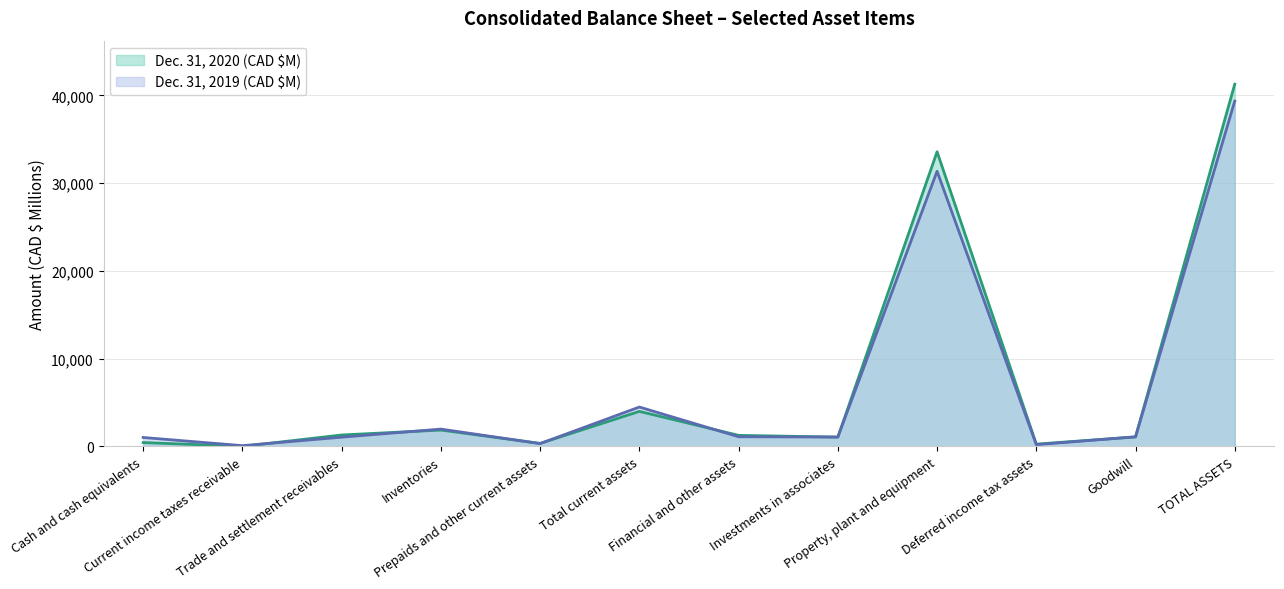

What is the label of the 11th point from the right?

Current income taxes receivable